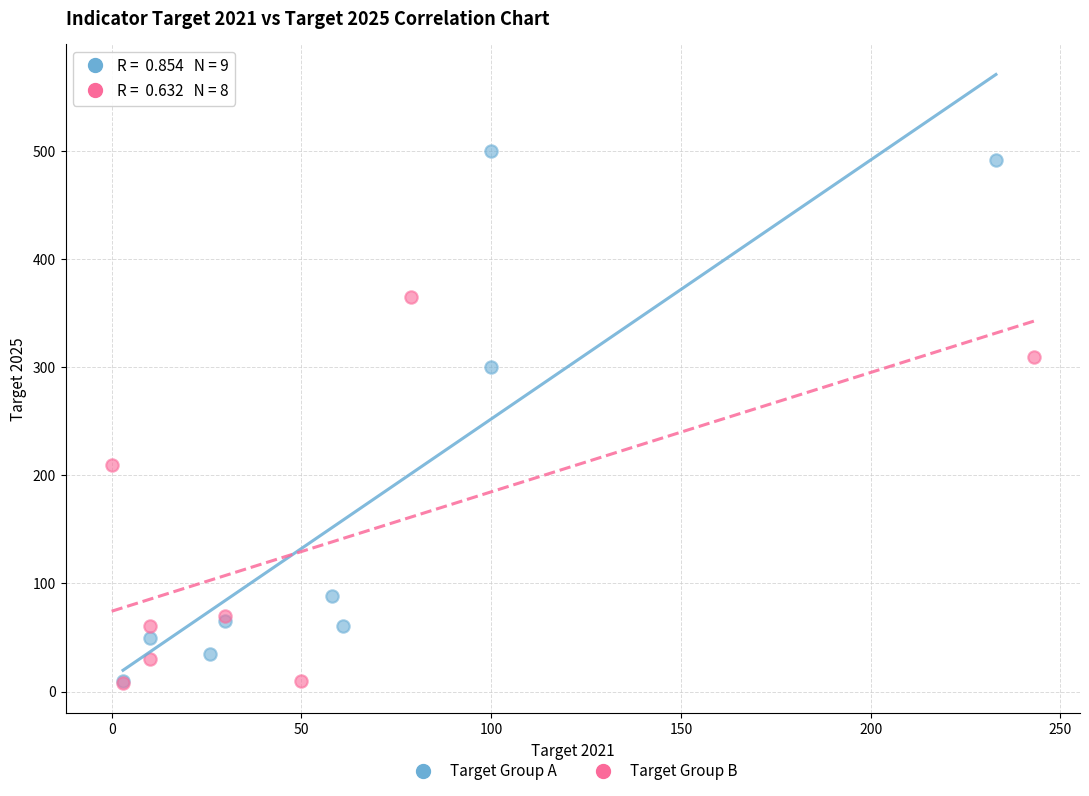

What are all the series names shown in the legend?

Target Group A, Target Group B